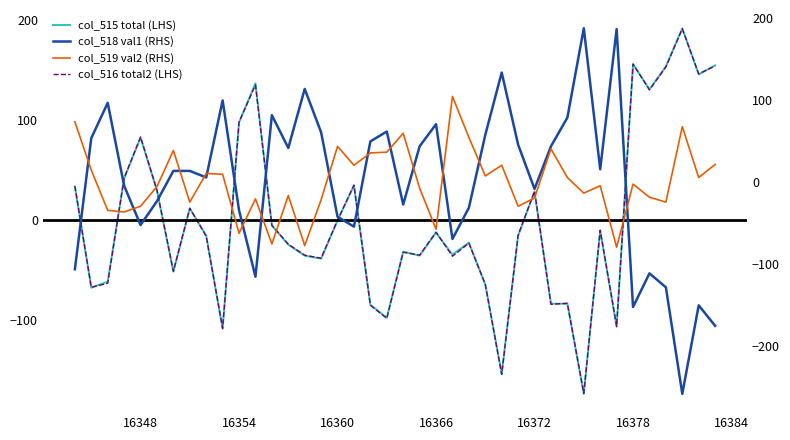

Which series has the largest range (max minus min)?

col_518 val1 (RHS)